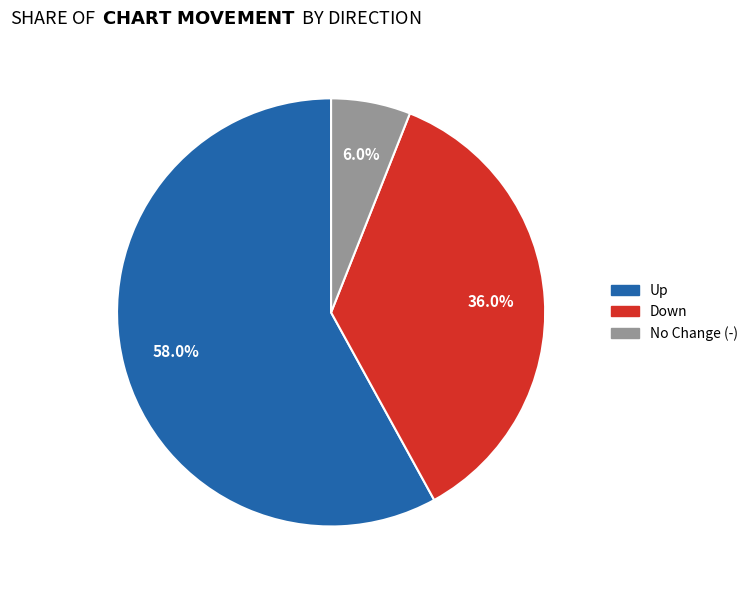

Does any single category account for the majority?

Yes